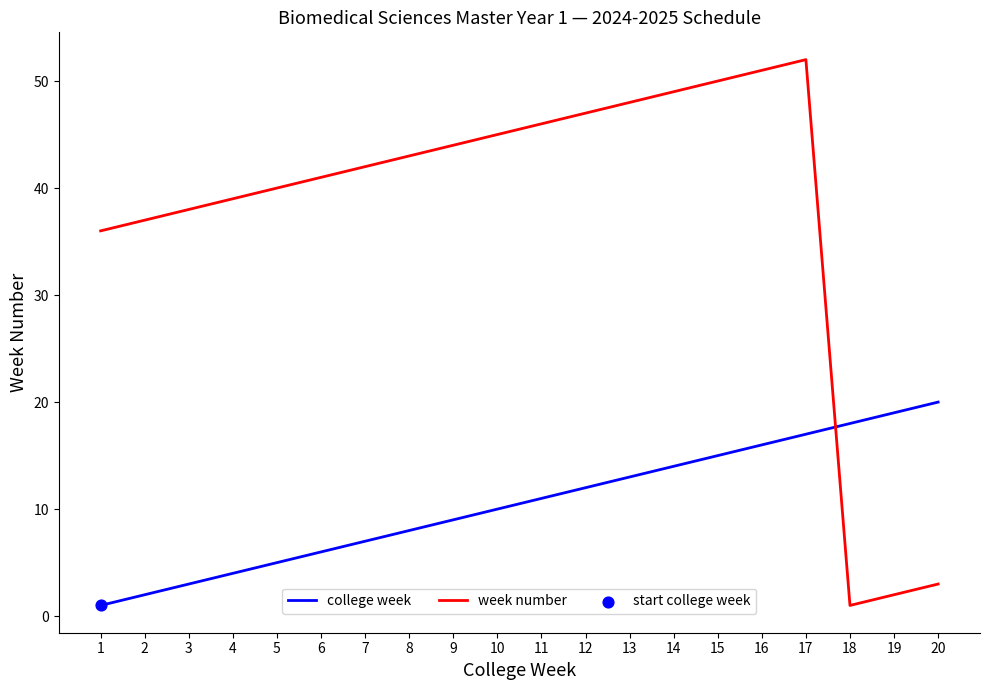

The week number series shows 52 at 17. True or false?

True